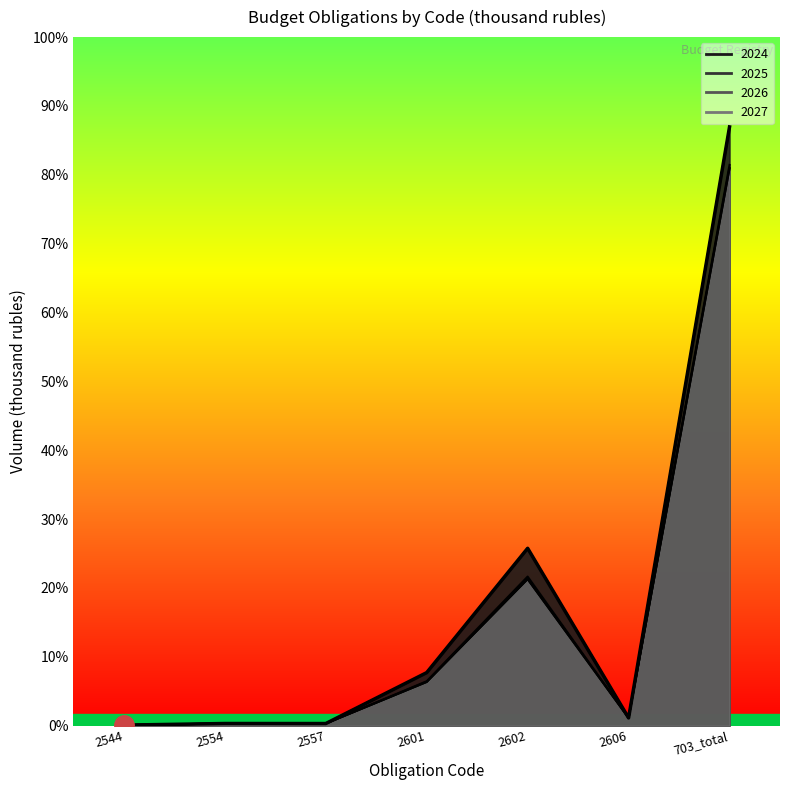

True or false: 2027 and 2024 intersect in this chart.

False